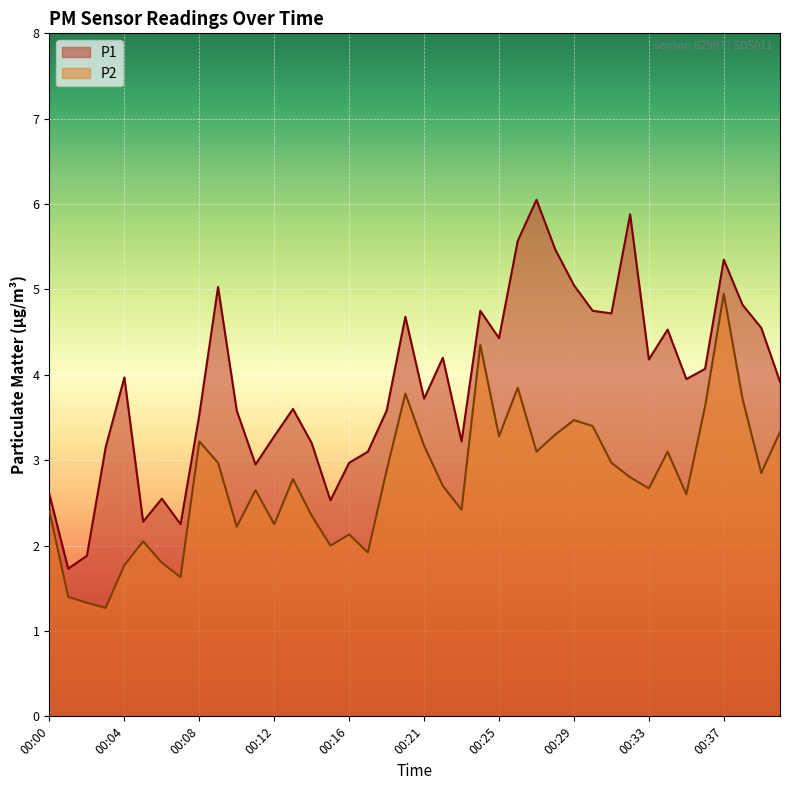

True or false: P1 has more than 1 points higher than both neighbors.

True